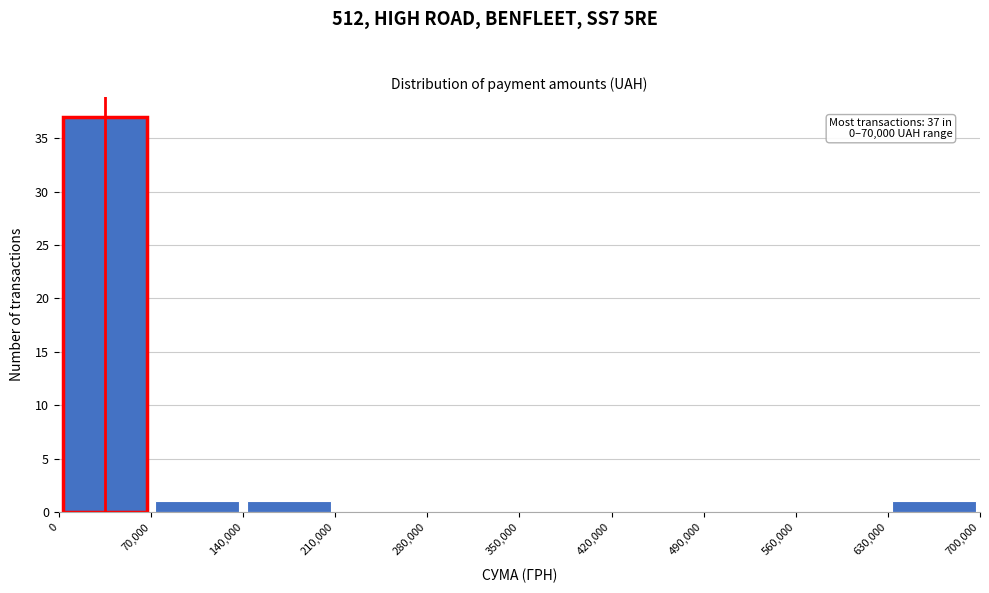

Over which range of the x-axis is the bar tallest?

0 to 70,000